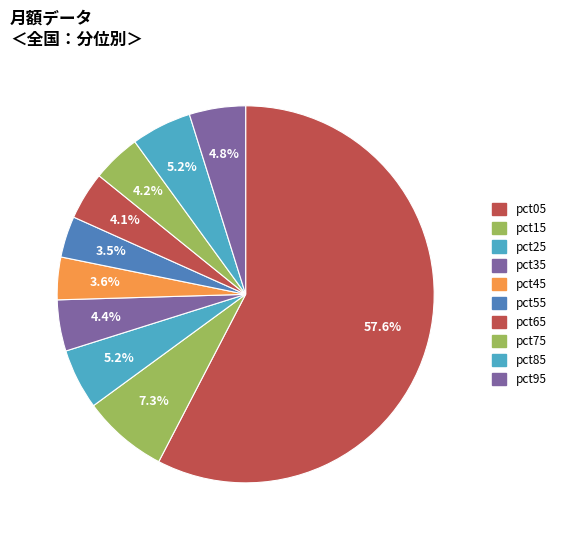

How much of the chart is everything except pct55?

96.5%